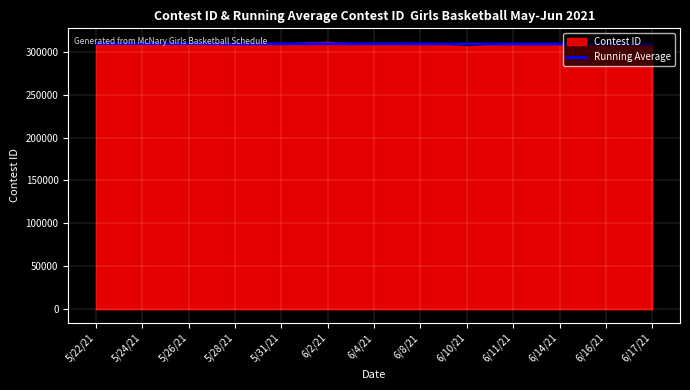

How many lines are shown in the chart?

1